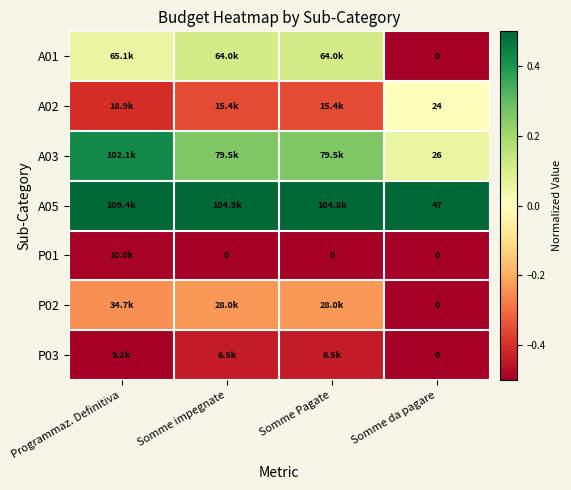

Is it true that A01 equals -0.8 at Somme da pagare?

False